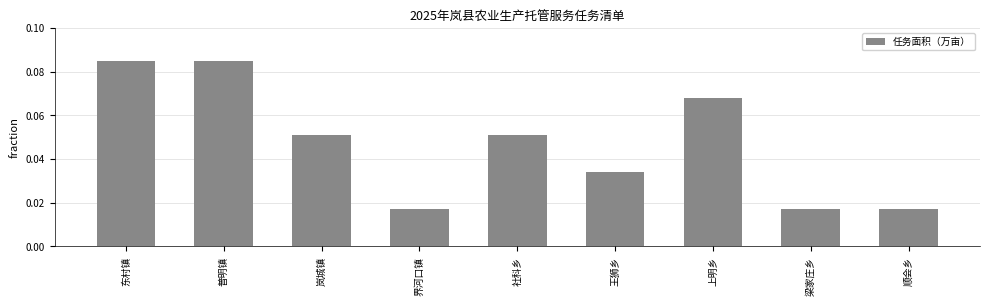

What is the sum of all values?

0.4